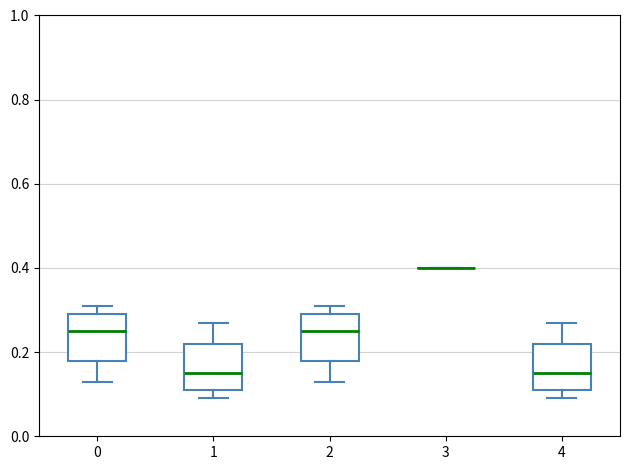

Reading left to right, transcribe this box plot: for each box, give where its median line is, the range the box spans, and where its two whiskers end, as read against the y-axis. The values are not printed on the chart, so give them approximately, as read against the axis.

0: median 0.26, box 0.18 to 0.30, whiskers 0.14 to 0.32
1: median 0.16, box 0.12 to 0.22, whiskers 0.10 to 0.28
2: median 0.26, box 0.18 to 0.30, whiskers 0.14 to 0.32
3: box collapsed to a line at 0.40, whiskers 0.40 to 0.40
4: median 0.16, box 0.12 to 0.22, whiskers 0.10 to 0.28